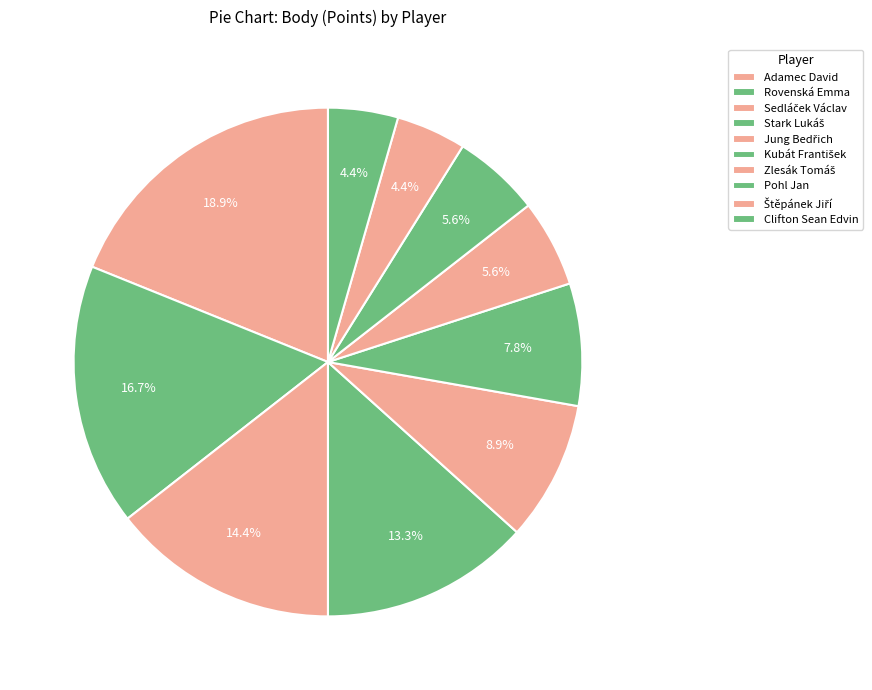

Is there a majority slice in this chart?

No